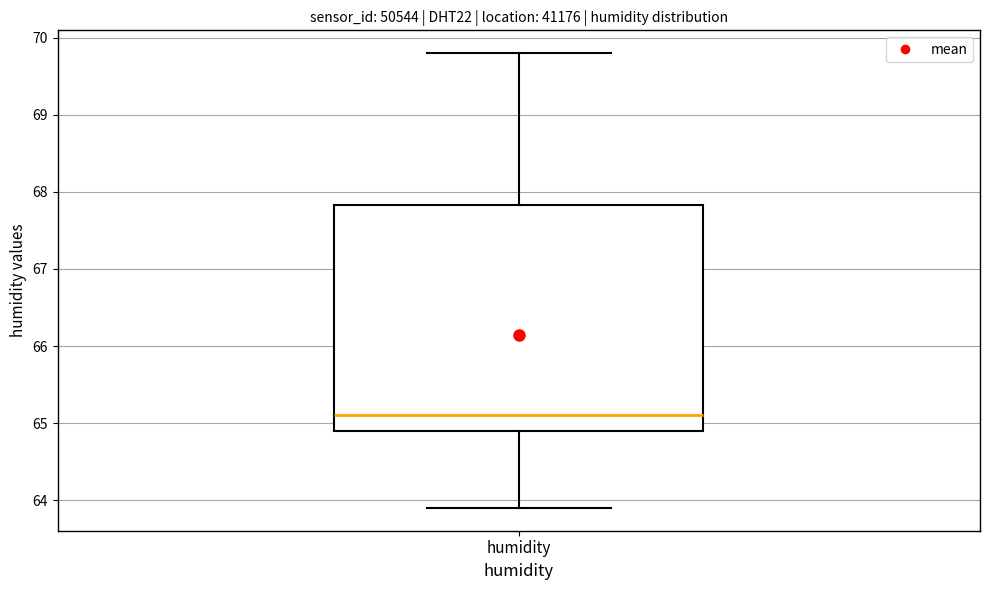

Read this box plot against the y-axis: the position of the median line, the range covered by the box, and the ends of both whiskers. The values are not printed on the chart, so give them approximately, as read against the axis.

median 65.1, box 64.9 to 67.8, whiskers 63.9 to 69.8